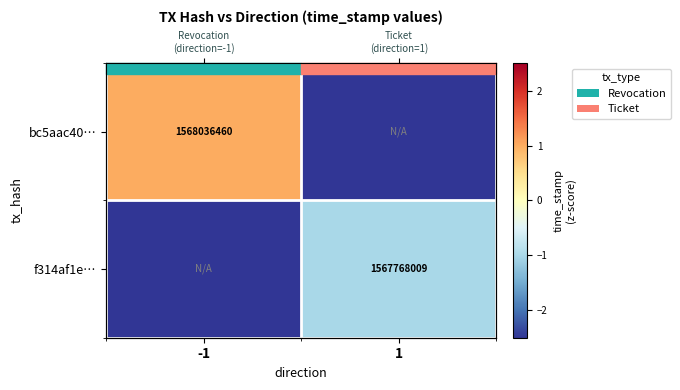

What is the maximum value for f314af1e…?

-1.0